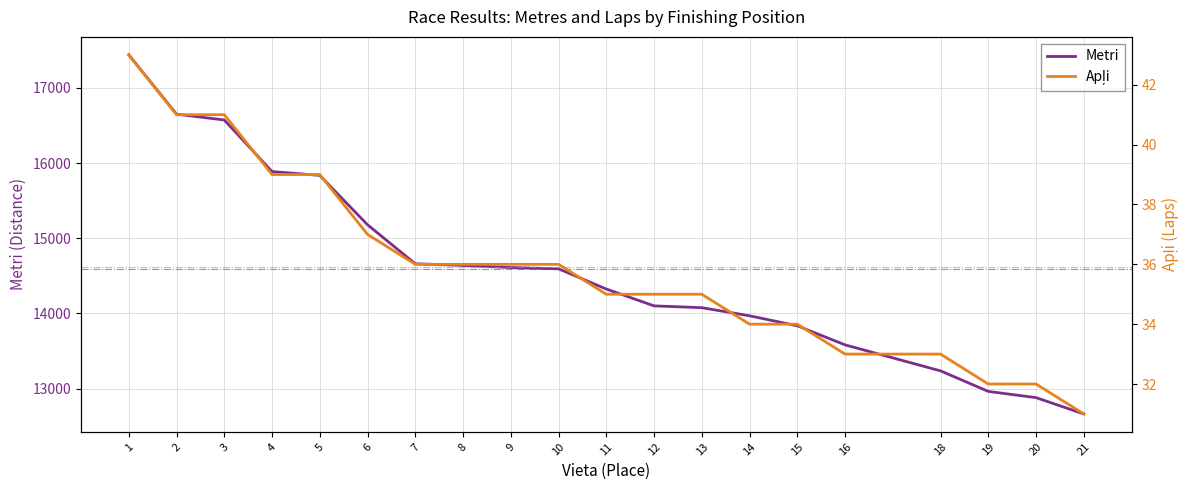

What is the spread (max minus min) of values at 20?

12847